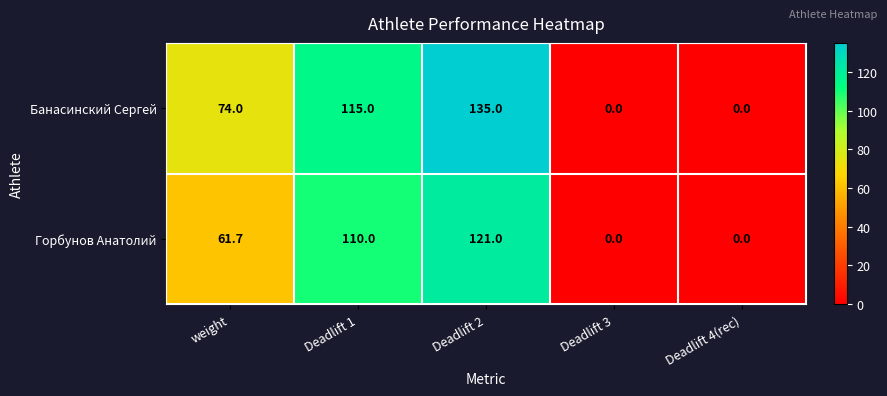

Where is Горбунов Анатолий nearest to the value 60?

weight